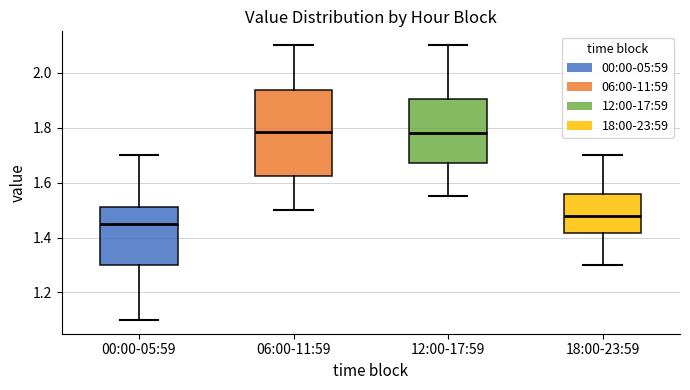

Reading left to right, transcribe this box plot: for each box, give where its median line is, the range the box spans, and where its two whiskers end, as read against the y-axis. The values are not printed on the chart, so give them approximately, as read against the axis.

00:00-05:59: median 1.46, box 1.30 to 1.52, whiskers 1.10 to 1.70
06:00-11:59: median 1.78, box 1.62 to 1.94, whiskers 1.50 to 2.10
12:00-17:59: median 1.78, box 1.68 to 1.90, whiskers 1.56 to 2.10
18:00-23:59: median 1.48, box 1.42 to 1.56, whiskers 1.30 to 1.70